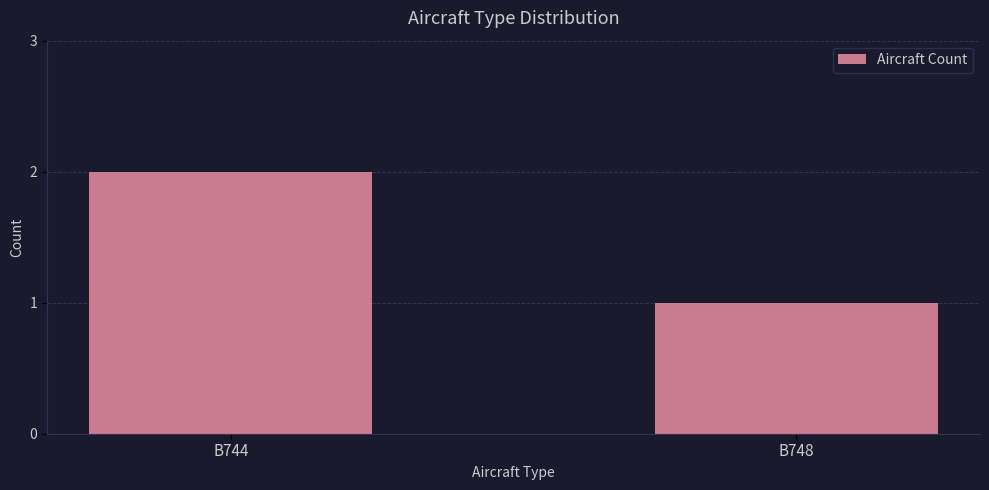

Where is the data nearest to the value 1?

B748